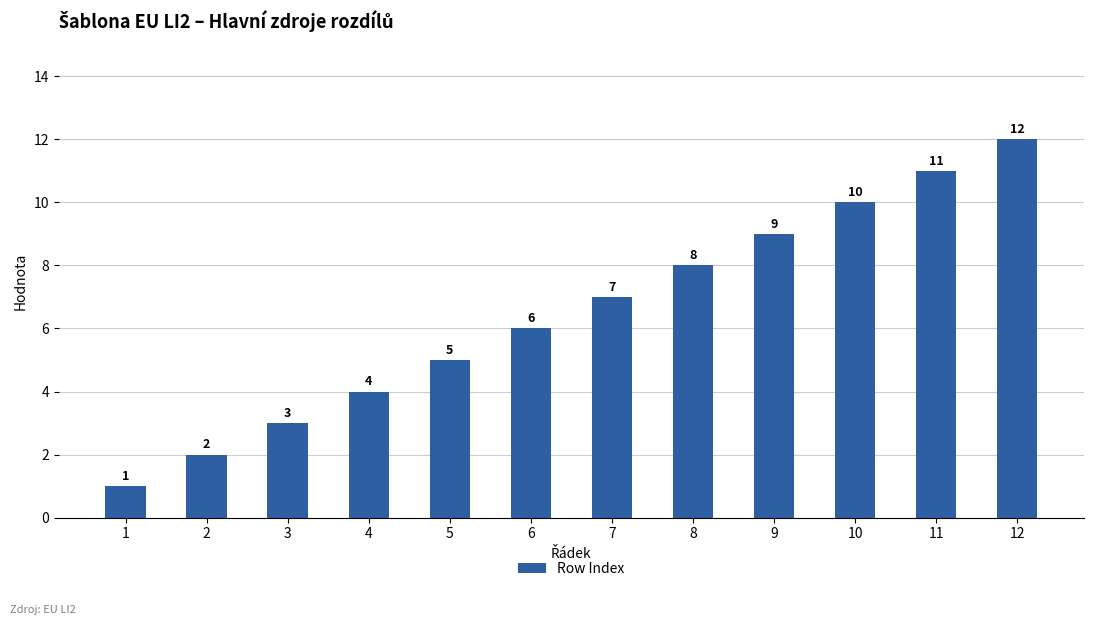

What is the value of the 4th bar from the left?

4